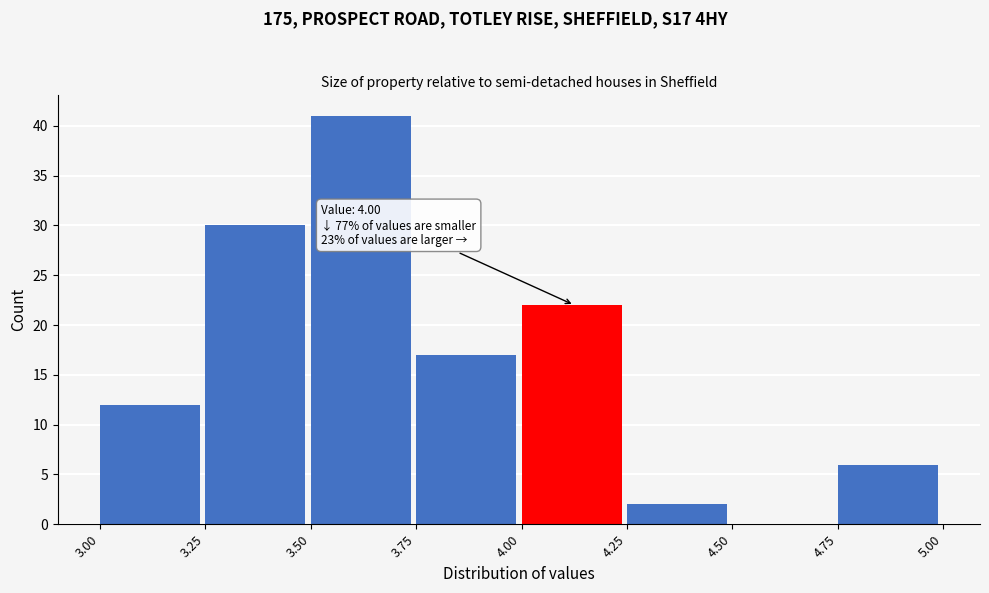

Over which range of the x-axis is the bar tallest?

3.50 to 3.75